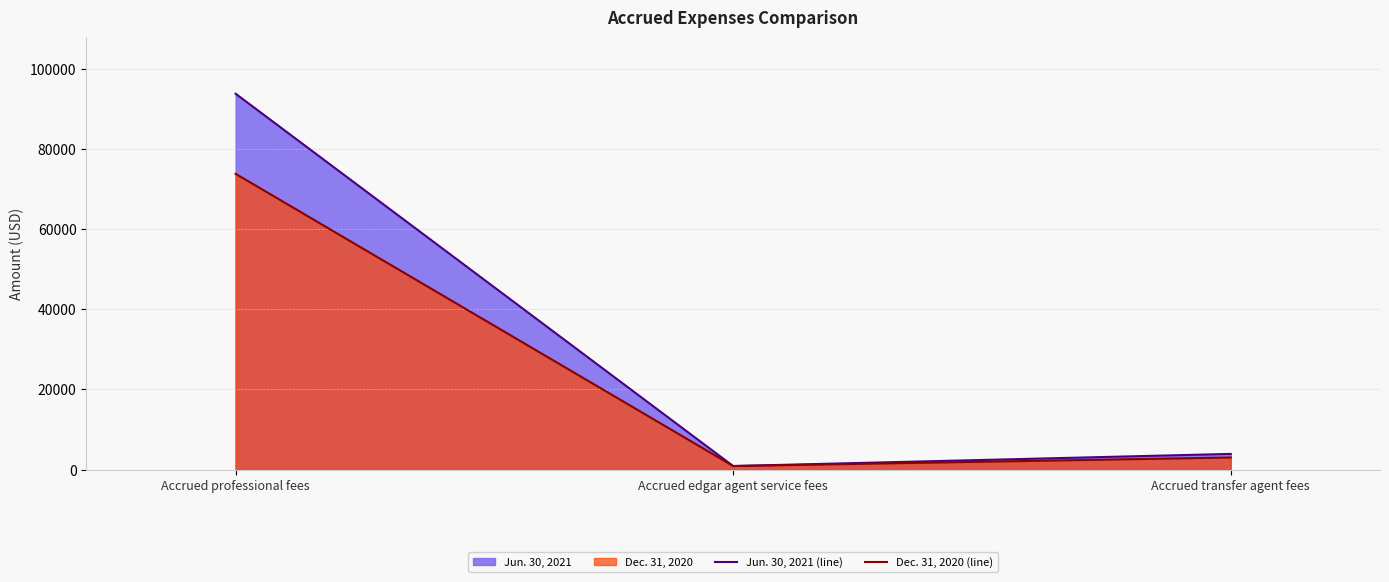

Between Accrued transfer agent fees and Accrued edgar agent service fees, which is larger?

Accrued transfer agent fees